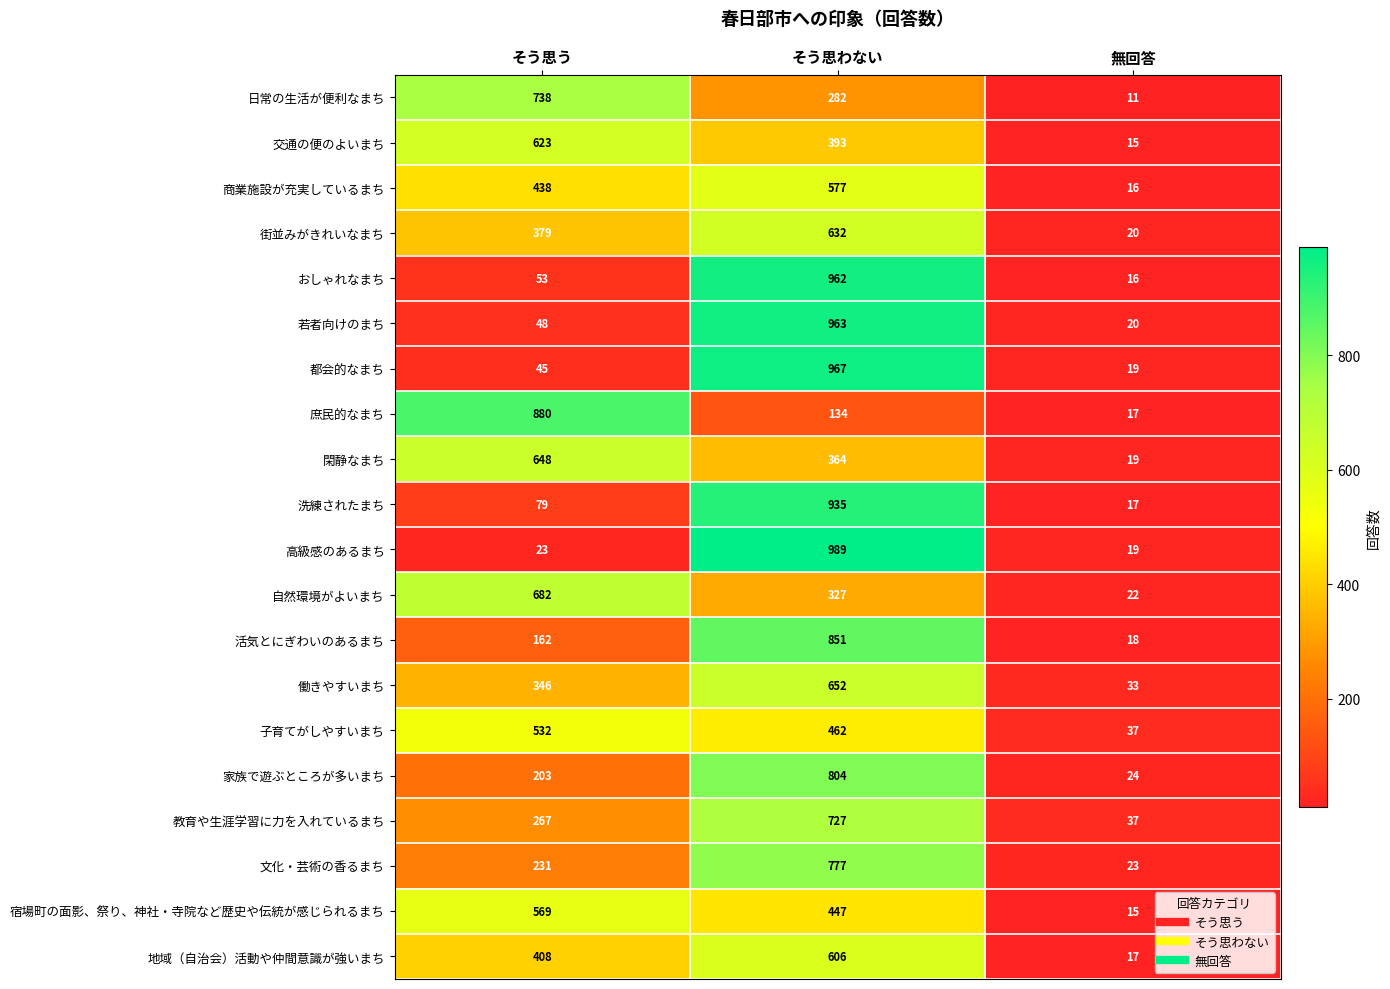

What is the greatest value displayed?

989